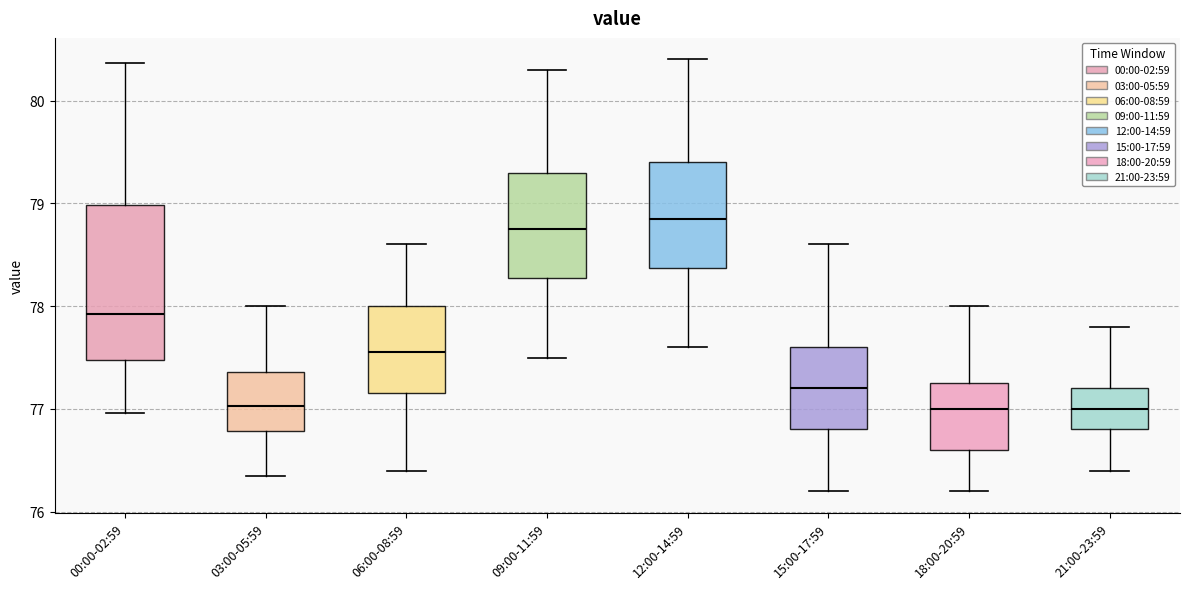

Reading left to right, read every box against the y-axis: the position of its median line, the range the box covers, and the ends of its whiskers. The values are not printed on the chart, so give them approximately, as read against the axis.

00:00-02:59: median 77.9, box 77.5 to 79.0, whiskers 77.0 to 80.4
03:00-05:59: median 77.0, box 76.8 to 77.4, whiskers 76.4 to 78.0
06:00-08:59: median 77.6, box 77.2 to 78.0, whiskers 76.4 to 78.6
09:00-11:59: median 78.8, box 78.3 to 79.3, whiskers 77.5 to 80.3
12:00-14:59: median 78.9, box 78.4 to 79.4, whiskers 77.6 to 80.4
15:00-17:59: median 77.2, box 76.8 to 77.6, whiskers 76.2 to 78.6
18:00-20:59: median 77.0, box 76.6 to 77.3, whiskers 76.2 to 78.0
21:00-23:59: median 77.0, box 76.8 to 77.2, whiskers 76.4 to 77.8